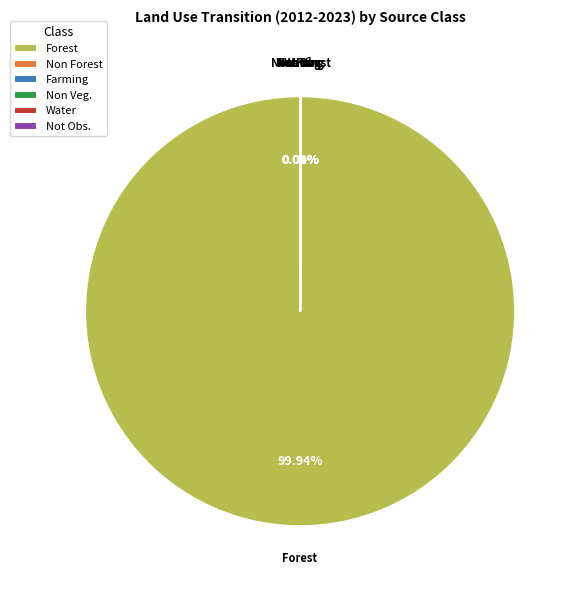

Which category accounts for the majority?

Forest